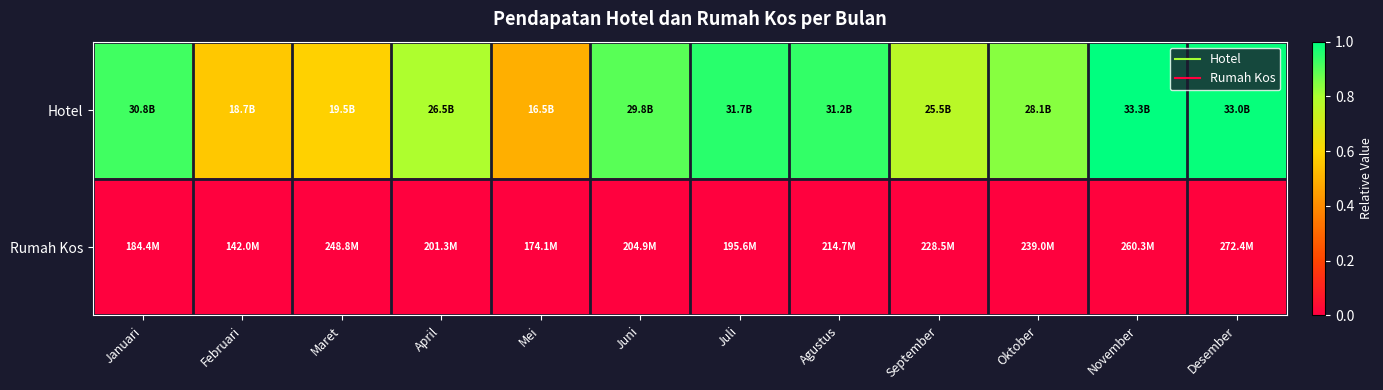

How many distinct data groups are displayed?

2